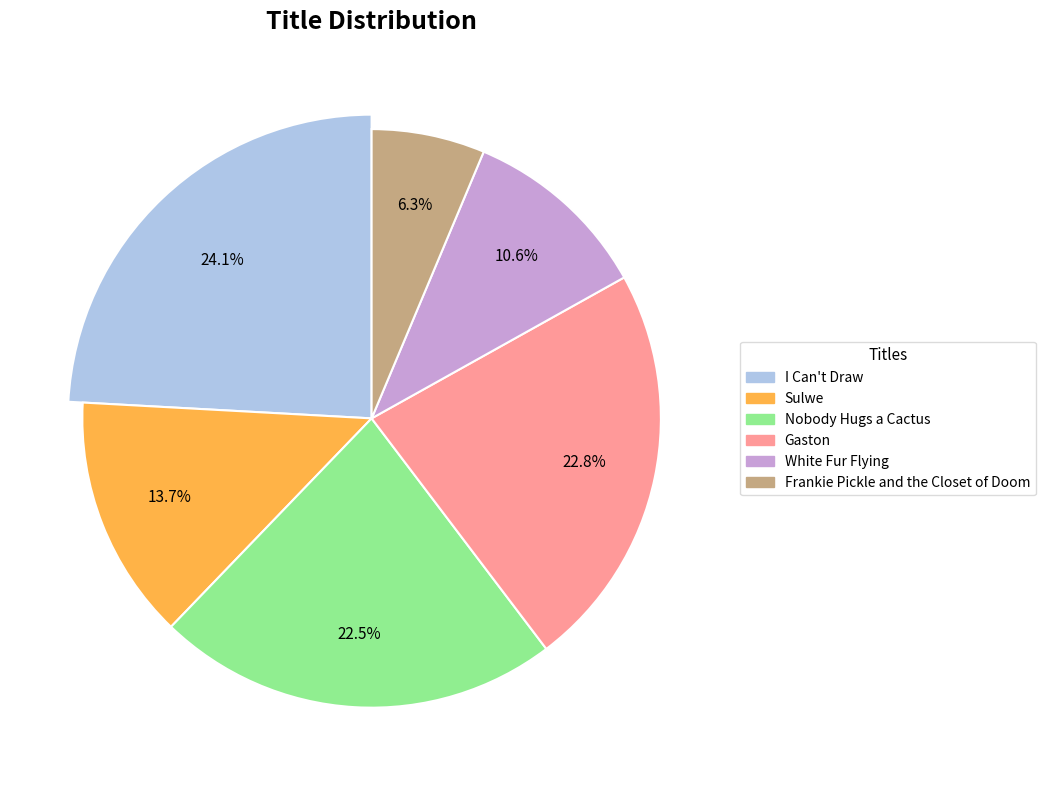

To the nearest percent, what portion does I Can't Draw represent?

24%